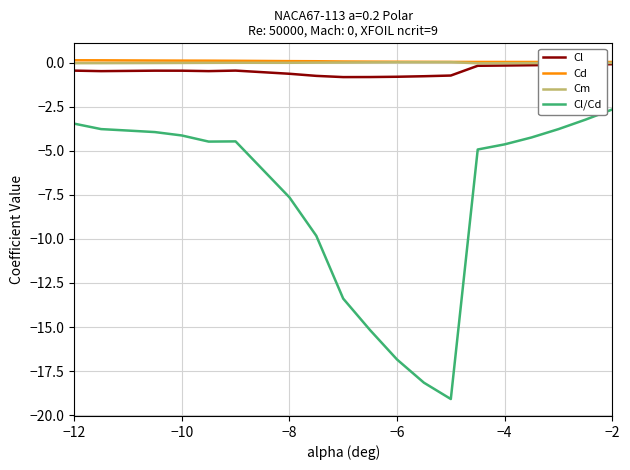

Which series has the largest range (max minus min)?

Cl/Cd